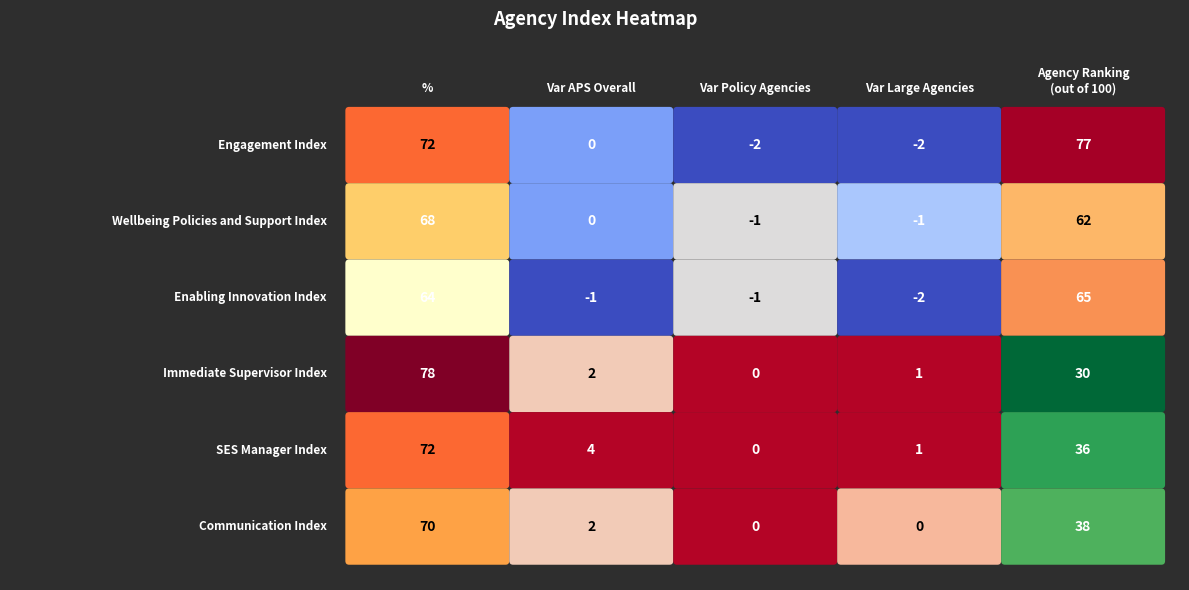

Reading left to right, list all the values displayed in this chart.

Engagement Index: Engagement Index=72	Wellbeing Policies and Support Index=0	Enabling Innovation Index=-2	Immediate Supervisor Index=-2	SES Manager Index=77
Wellbeing Policies and Support Index: Engagement Index=68	Wellbeing Policies and Support Index=0	Enabling Innovation Index=-1	Immediate Supervisor Index=-1	SES Manager Index=62
Enabling Innovation Index: Engagement Index=64	Wellbeing Policies and Support Index=-1	Enabling Innovation Index=-1	Immediate Supervisor Index=-2	SES Manager Index=65
Immediate Supervisor Index: Engagement Index=78	Wellbeing Policies and Support Index=2	Enabling Innovation Index=0	Immediate Supervisor Index=1	SES Manager Index=30
SES Manager Index: Engagement Index=72	Wellbeing Policies and Support Index=4	Enabling Innovation Index=0	Immediate Supervisor Index=1	SES Manager Index=36
Communication Index: Engagement Index=70	Wellbeing Policies and Support Index=2	Enabling Innovation Index=0	Immediate Supervisor Index=0	SES Manager Index=38